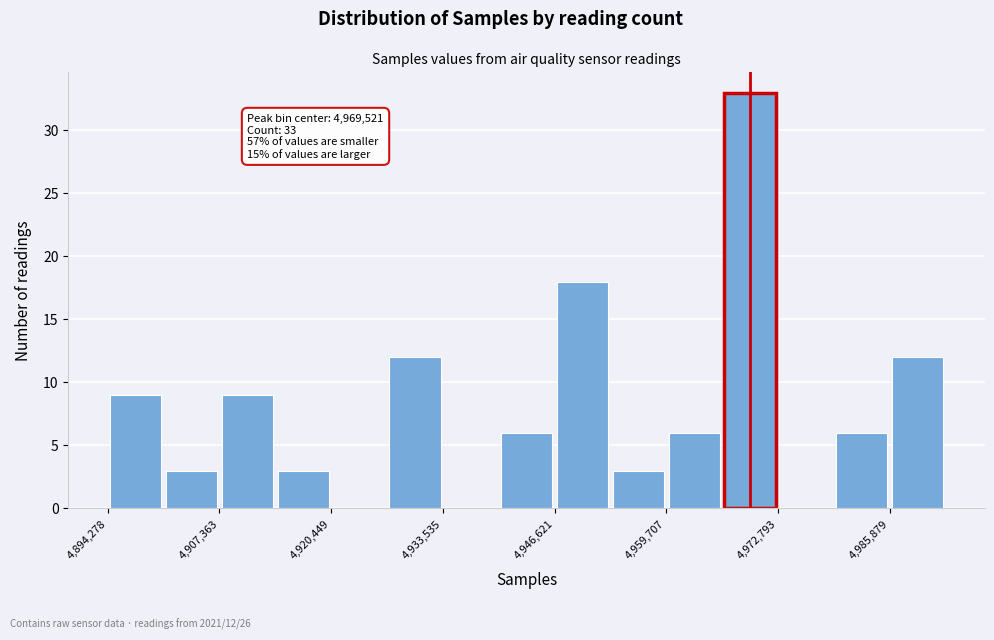

Read against the x-axis, roughly where is the centre of the tallest bar?

4970000